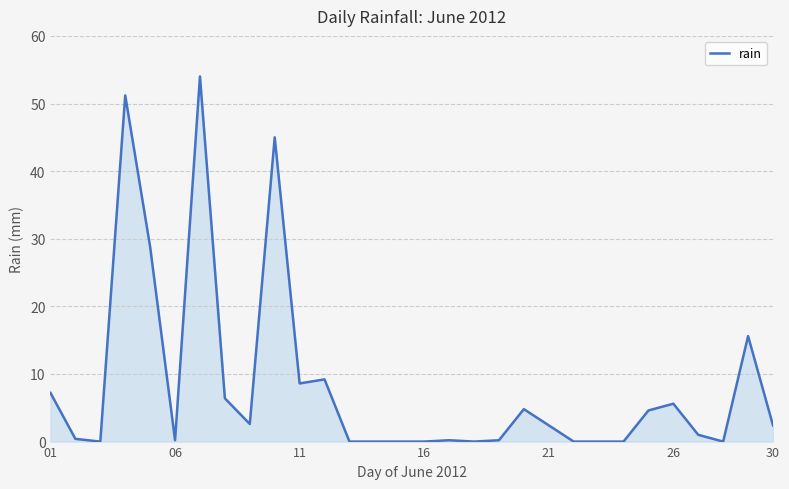

What is the maximum value shown in the chart?

54.0